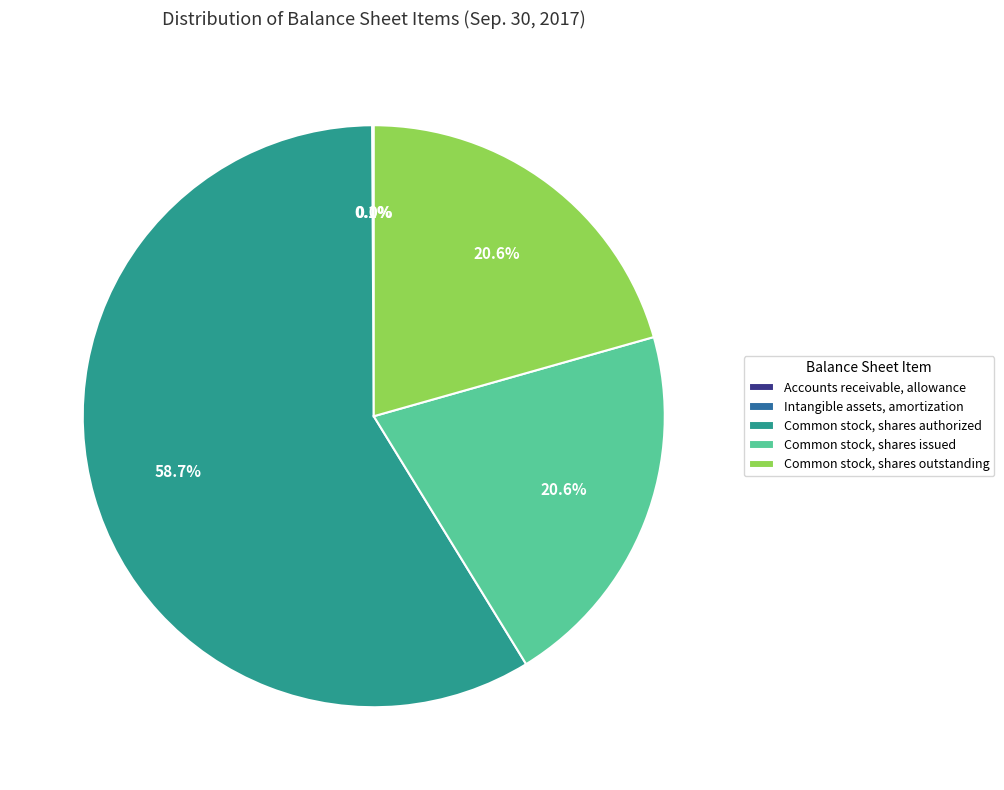

Does any single category account for the majority?

Yes